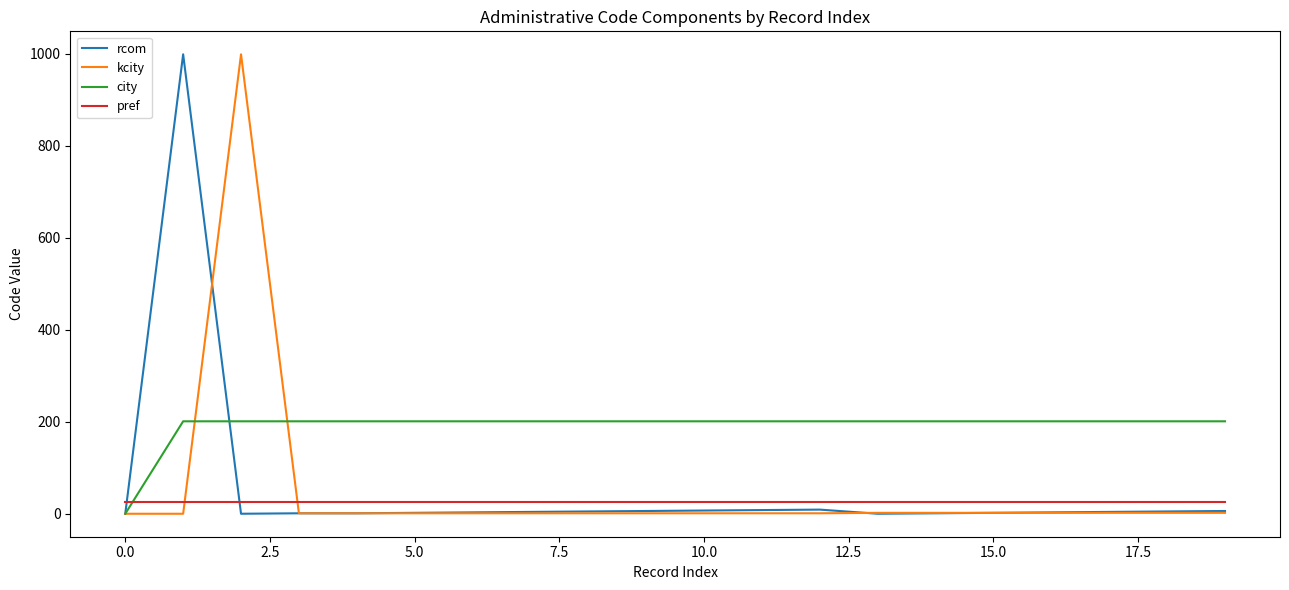

What is the greatest value displayed?

999